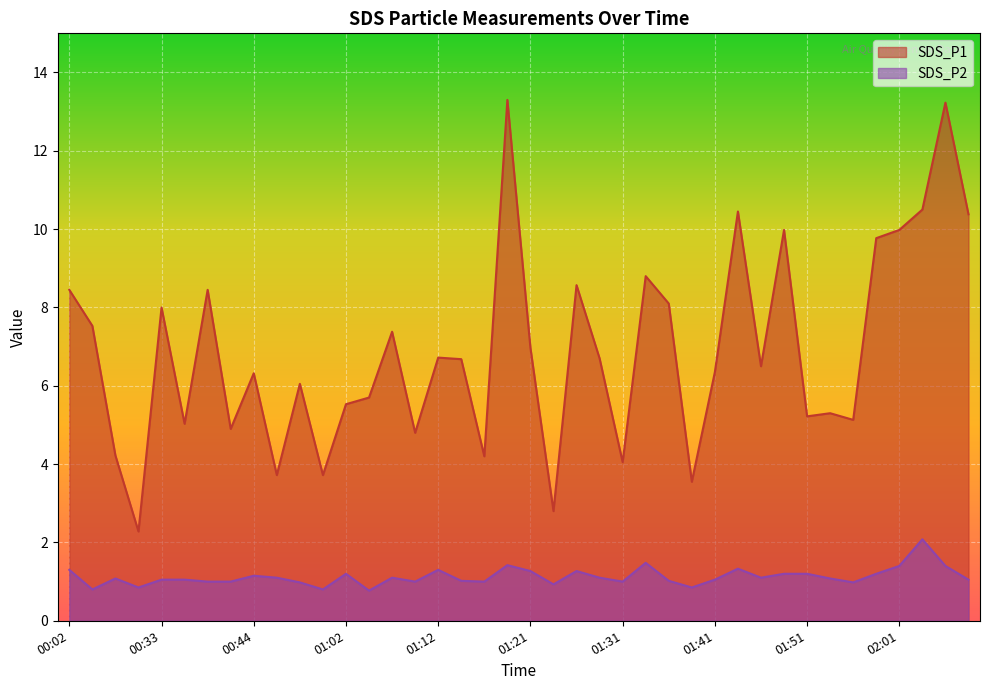

At which label does SDS_P2 reach its peak?

02:04